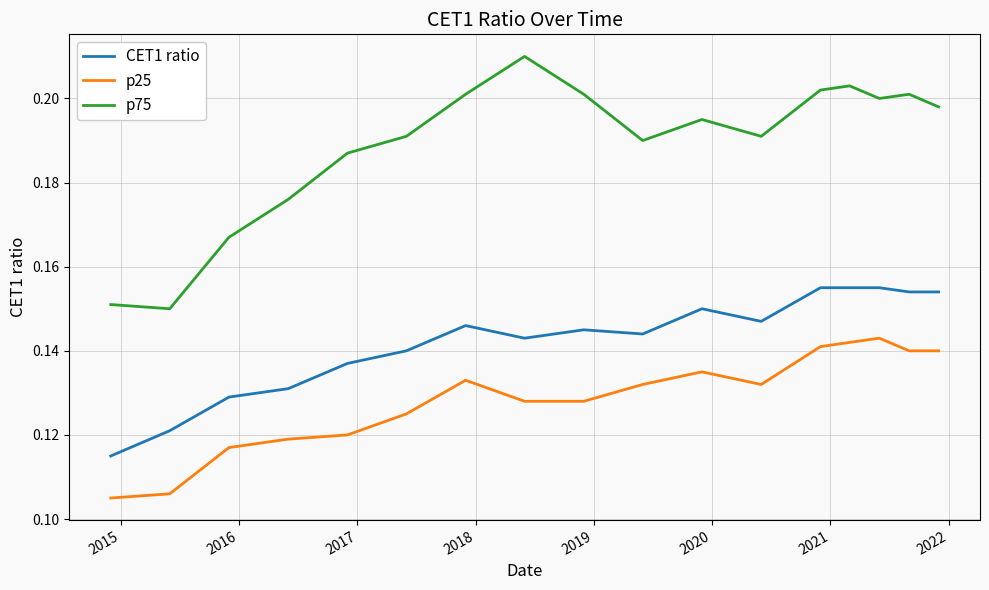

Which series has the largest total across all categories?

p75